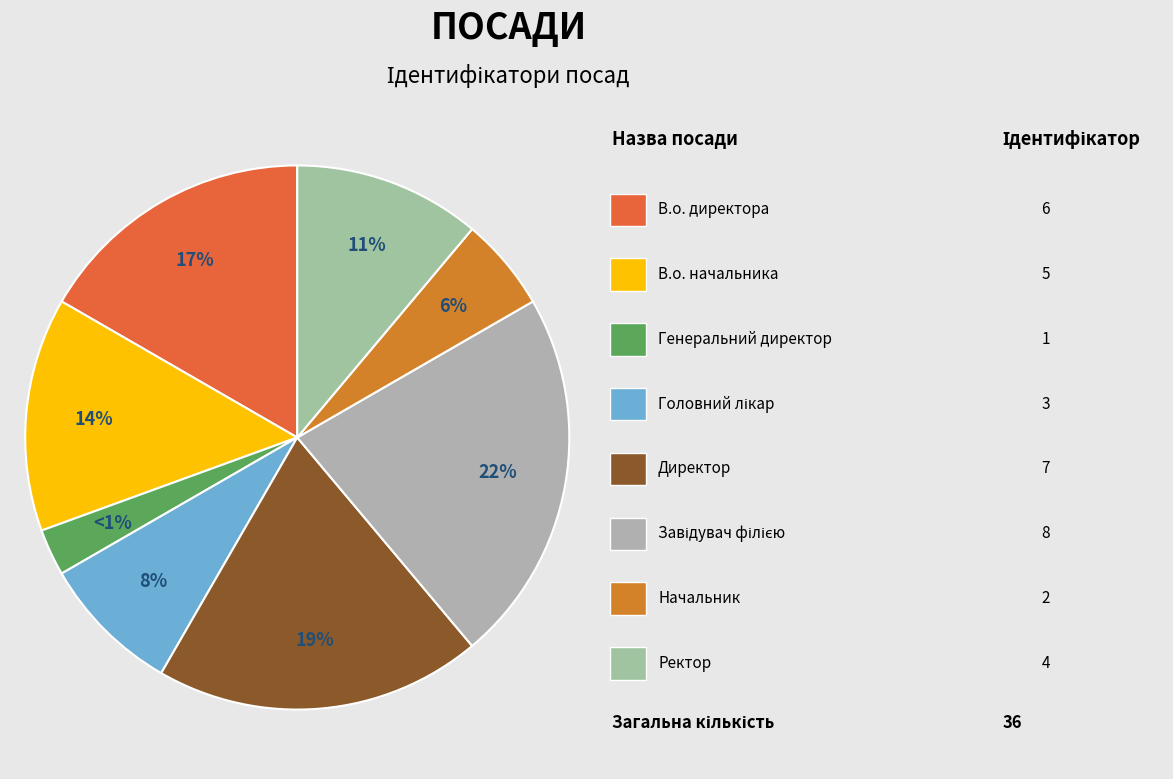

True or false: Головний лікар accounts for 8% of the total.

True